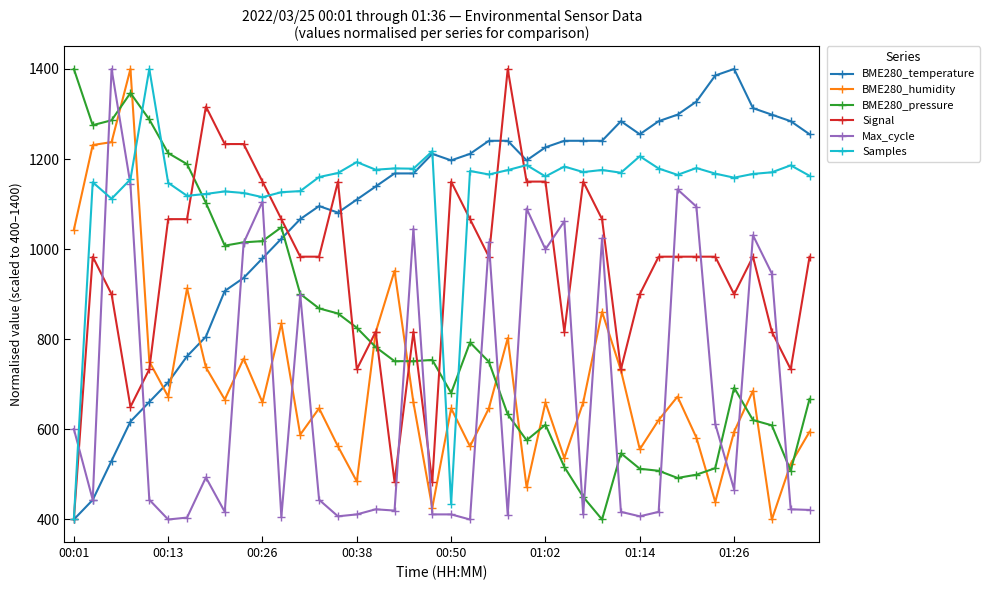

Which series ends up on top after the final intersection of BME280_temperature and Max_cycle?

BME280_temperature